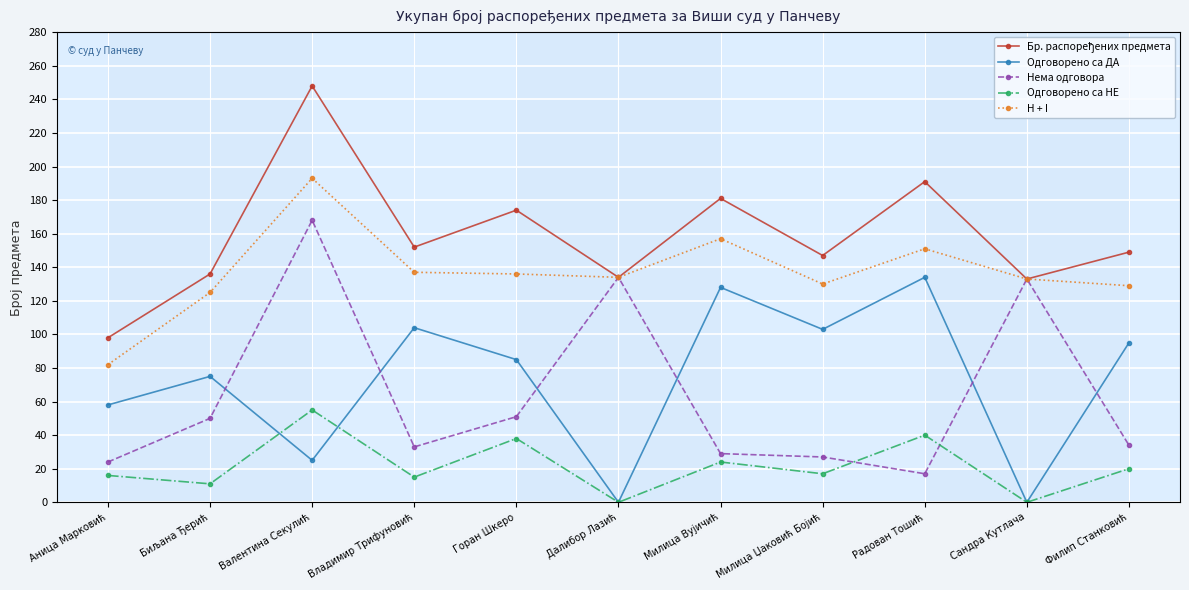

What is the difference between the highest and lowest values at Далибор Лазић?

134